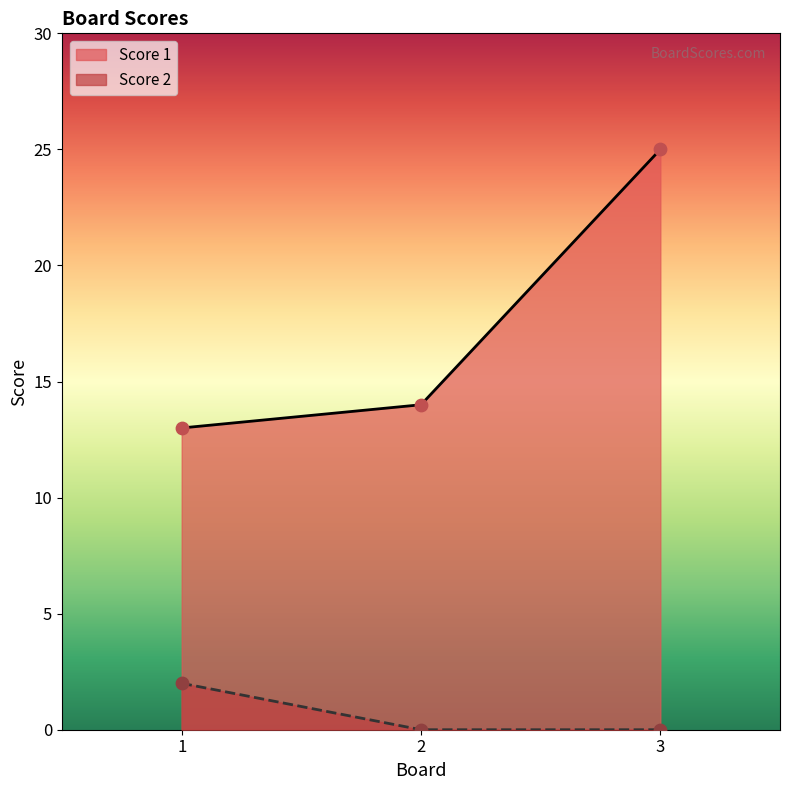

Which series has the widest spread of Y values?

Score 1